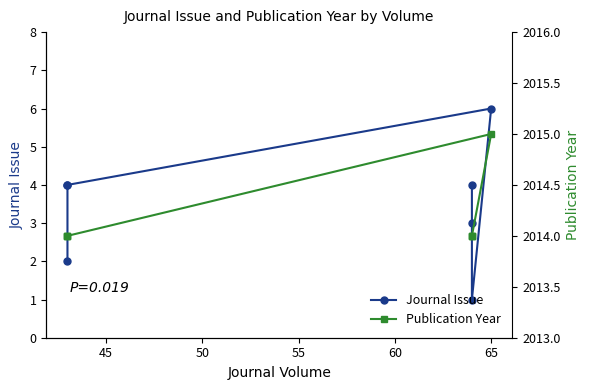

What is the sum of all Publication Year values?

14099